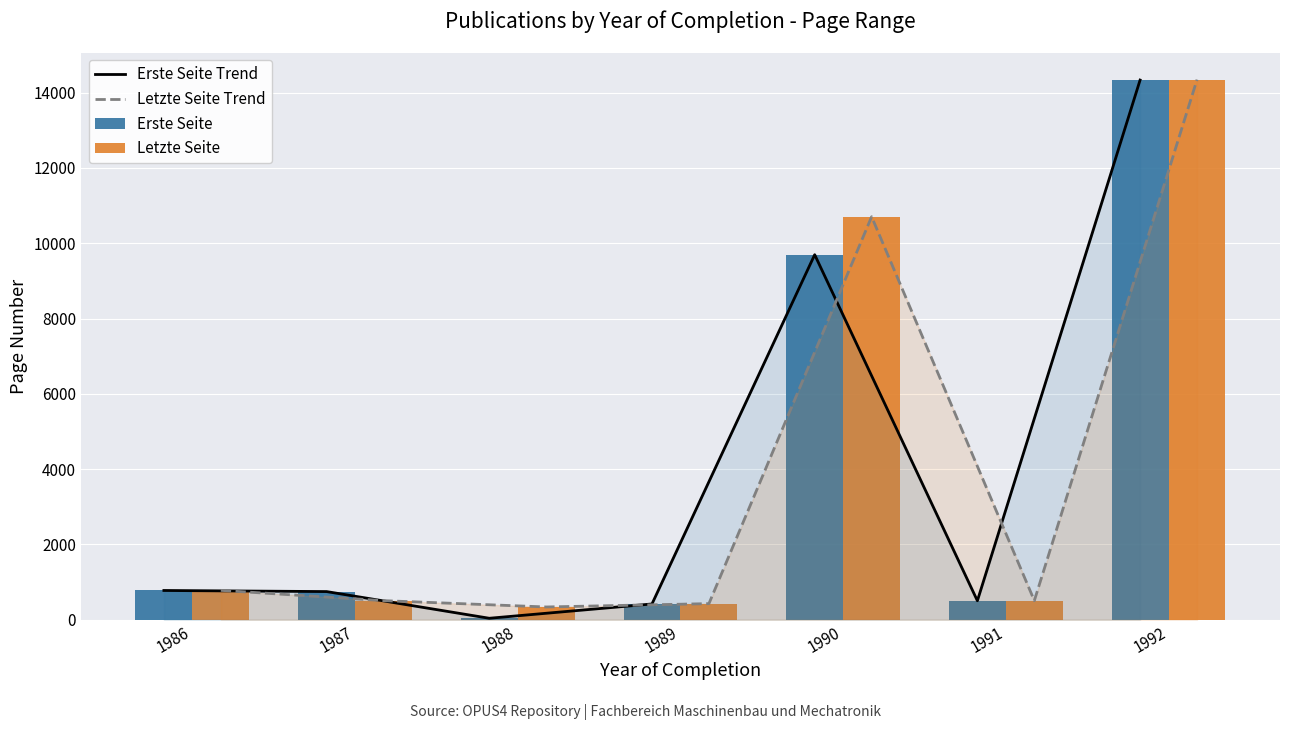

List the labels in order of Erste Seite Trend value, smallest first.

1988, 1989, 1991, 1987, 1986, 1990, 1992